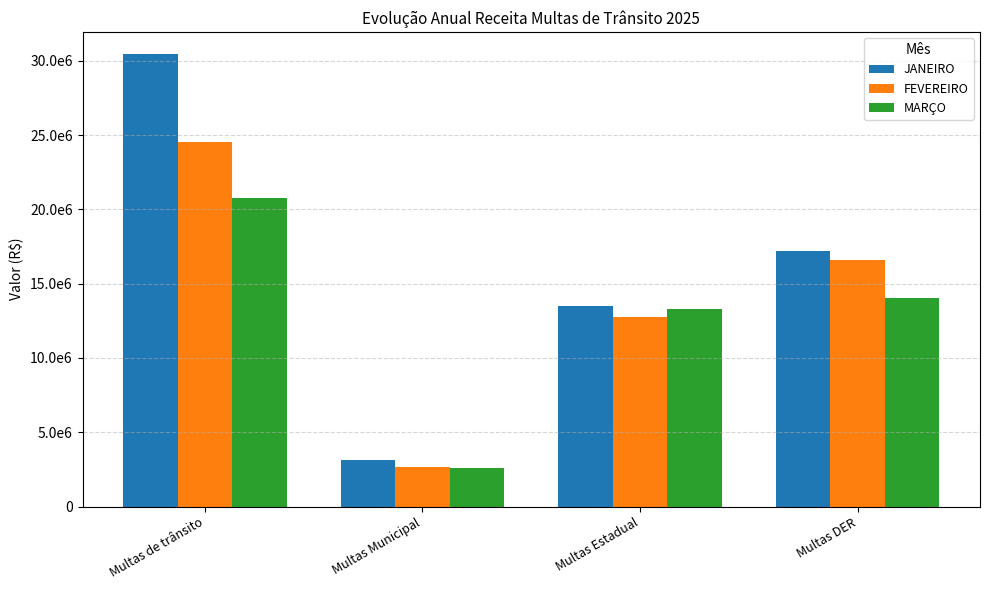

What are all the series names shown in the legend?

JANEIRO, FEVEREIRO, MARÇO